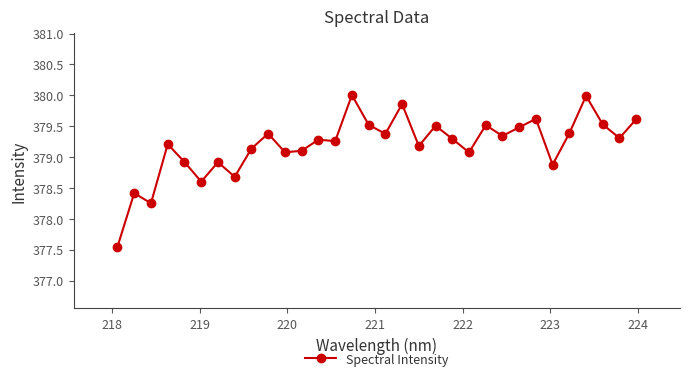

What is the sum of all values?

12134.2